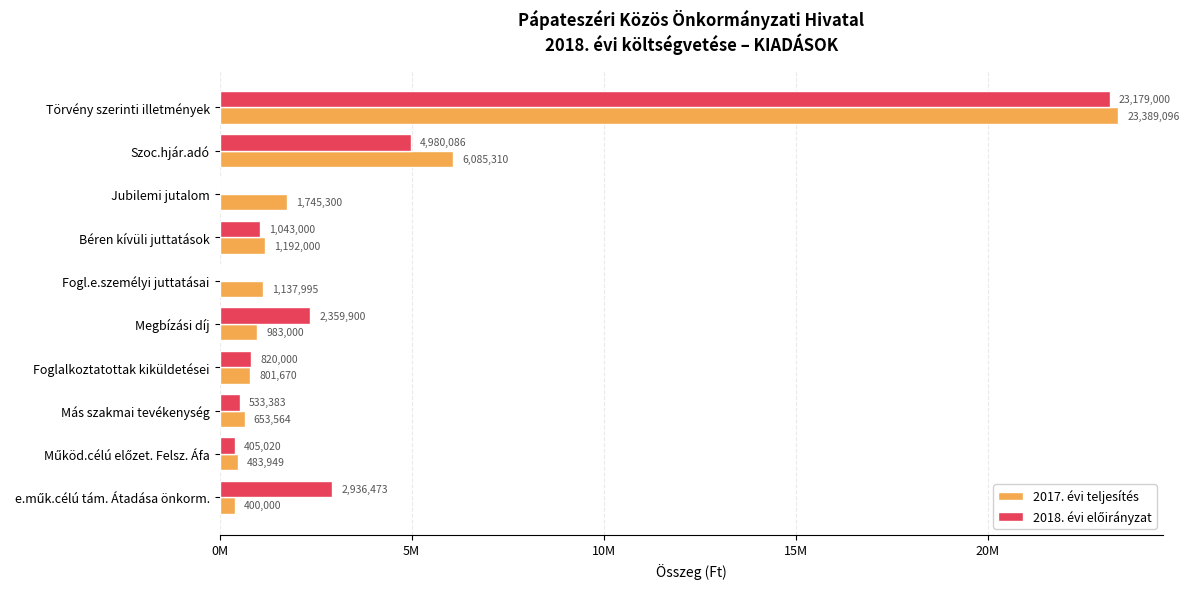

How many groups of bars are there?

10